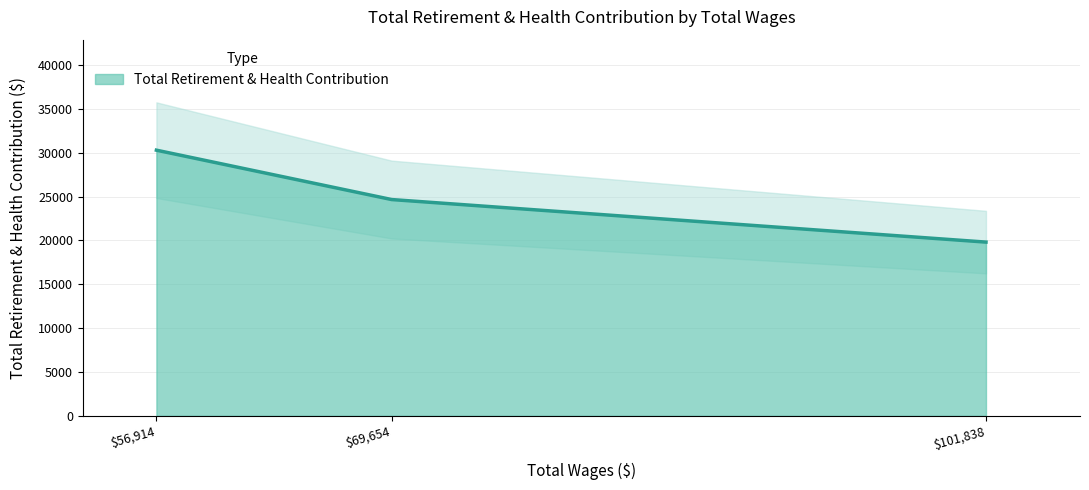

Does the chart have visible grid lines?

Yes